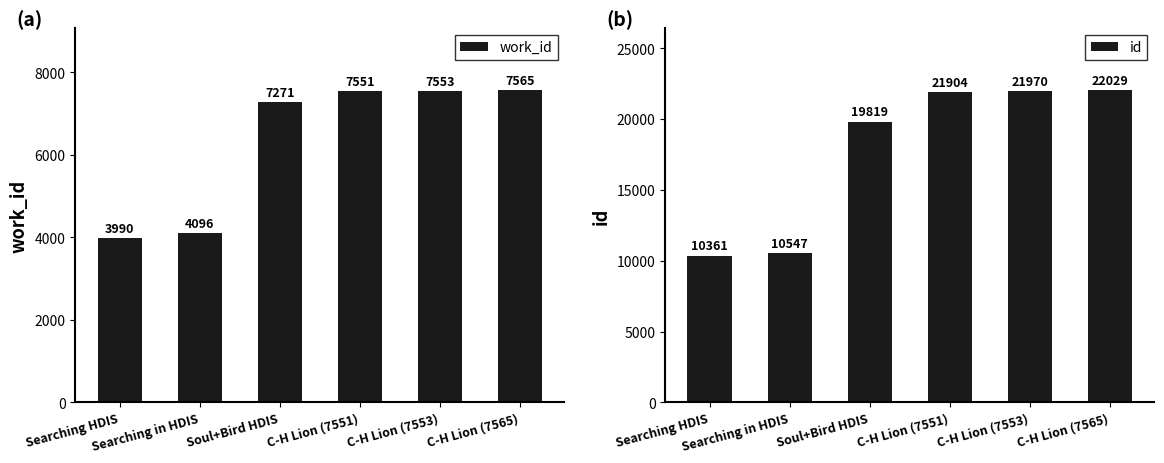

How many bars are there in total?

12